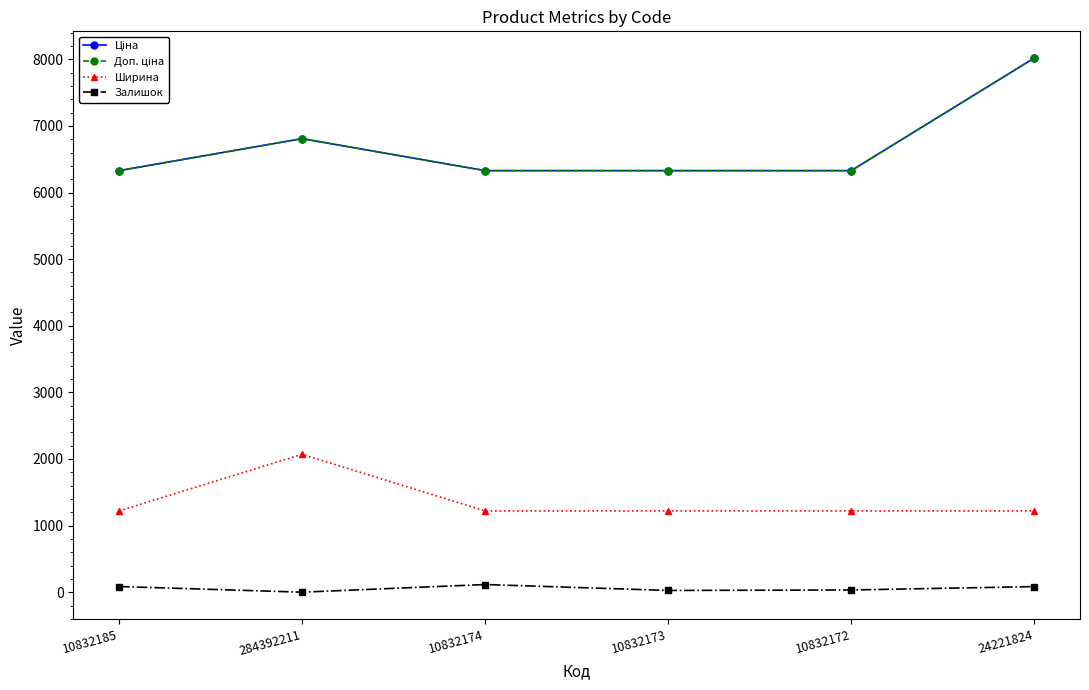

What is the highest value of the Доп. ціна series?

8019.3